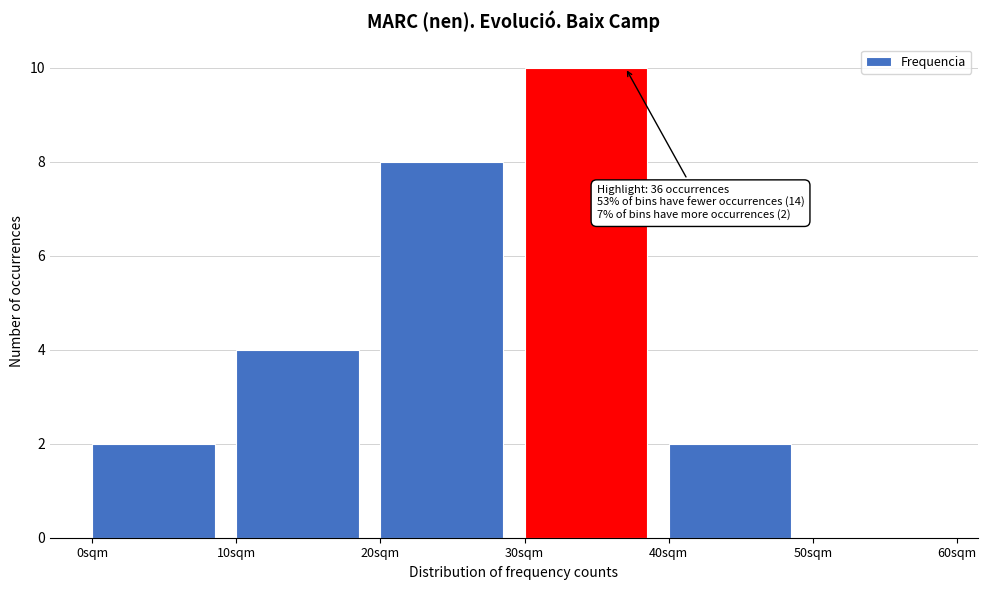

Which range on the x-axis has the tallest bar?

30 to 40